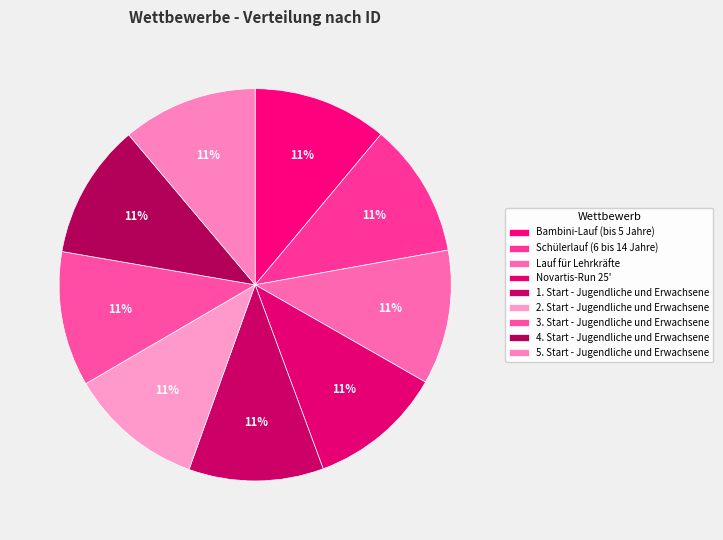

Rank the categories by value from lowest to highest.

Bambini-Lauf (bis 5 Jahre), Schülerlauf (6 bis 14 Jahre), Lauf für Lehrkräfte, Novartis-Run 25', 1. Start - Jugendliche und Erwachsene, 2. Start - Jugendliche und Erwachsene, 3. Start - Jugendliche und Erwachsene, 4. Start - Jugendliche und Erwachsene, 5. Start - Jugendliche und Erwachsene